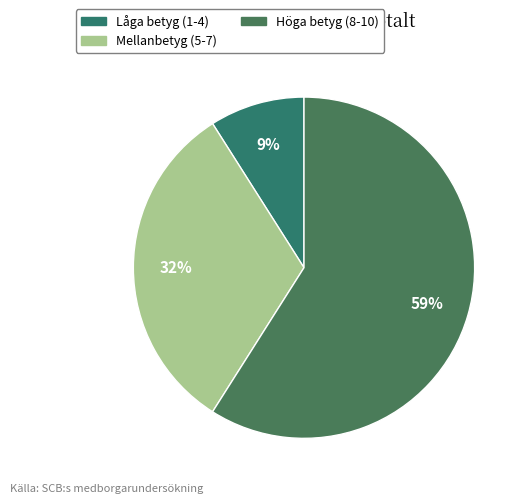

How many slices are in this pie chart?

3